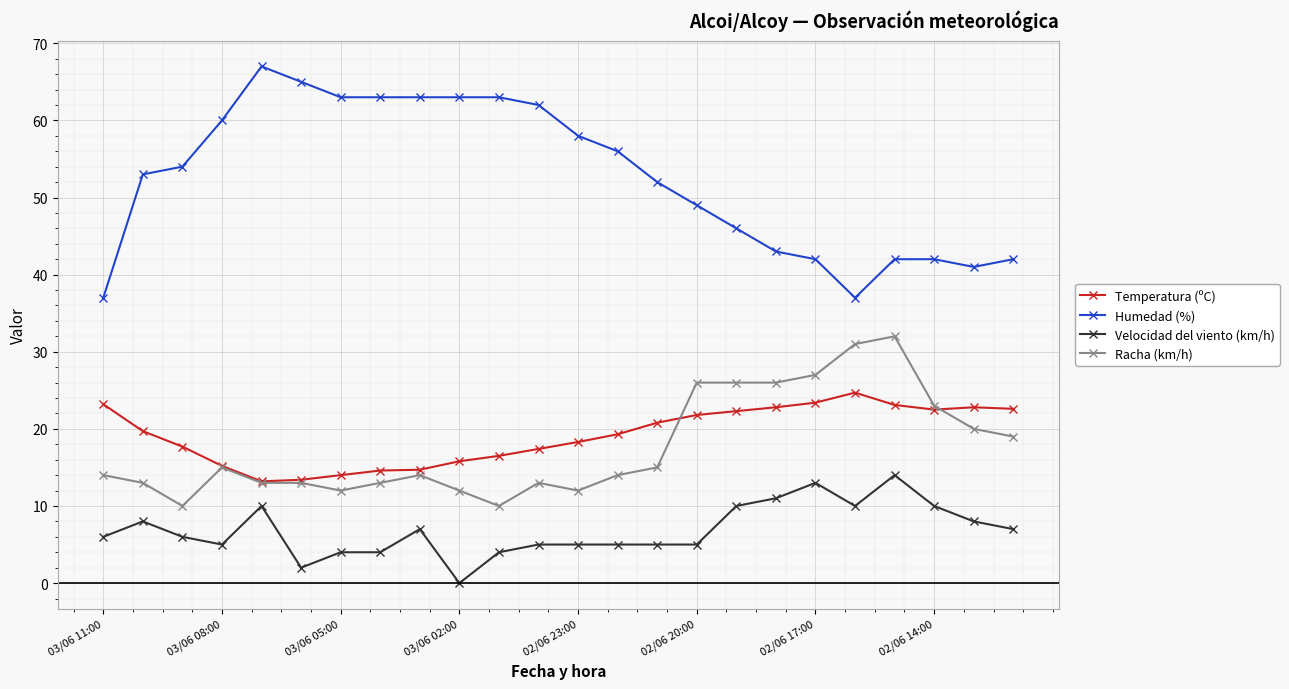

What is the value of the Temperatura (ºC) point at the 23rd from the left?

22.8